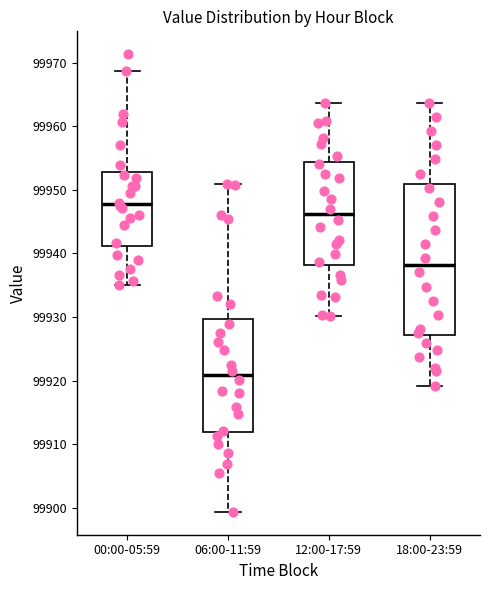

Where does the median line of the box for 12:00-17:59 sit on the y-axis? The values are not printed on the chart, so give them approximately, as read against the axis.

99946